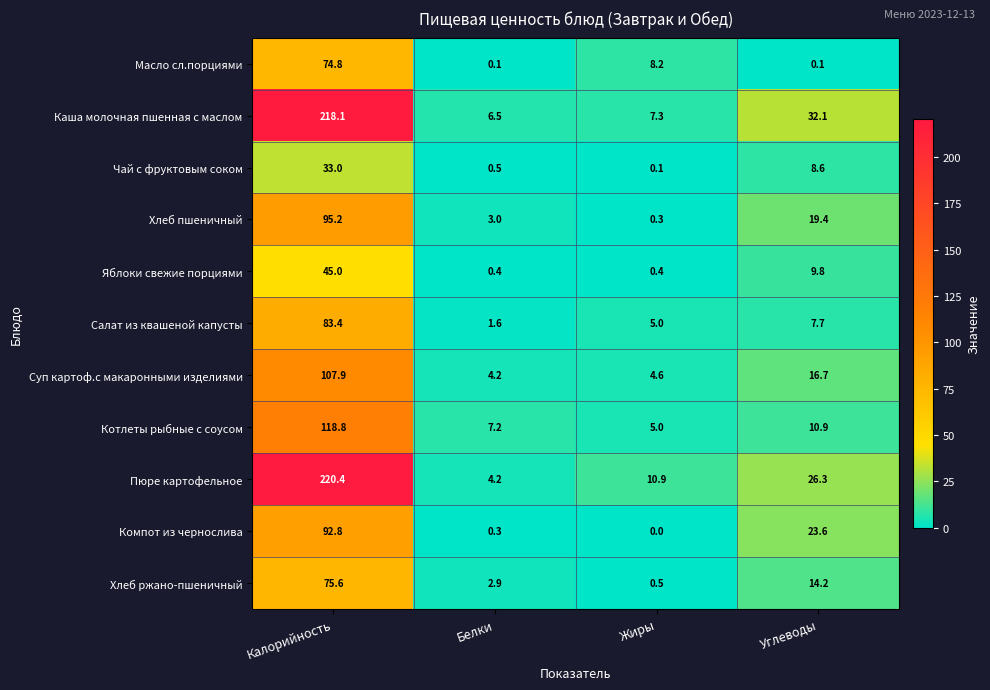

What is the sum of the Яблоки свежие порциями values at Белки and Жиры?

0.8